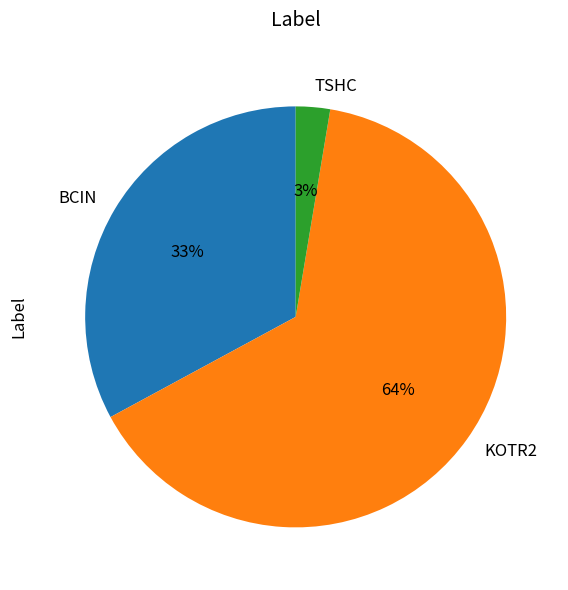

To the nearest percent, what portion does KOTR2 represent?

64%